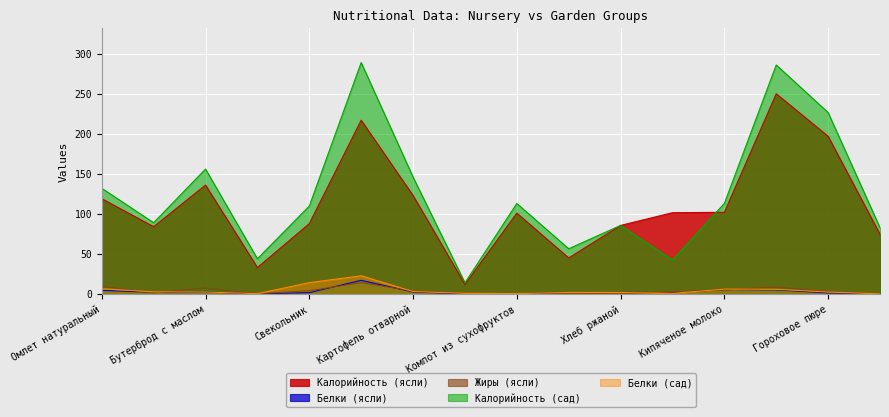

True or false: Белки (ясли) and Калорийность (сад) intersect in this chart.

False